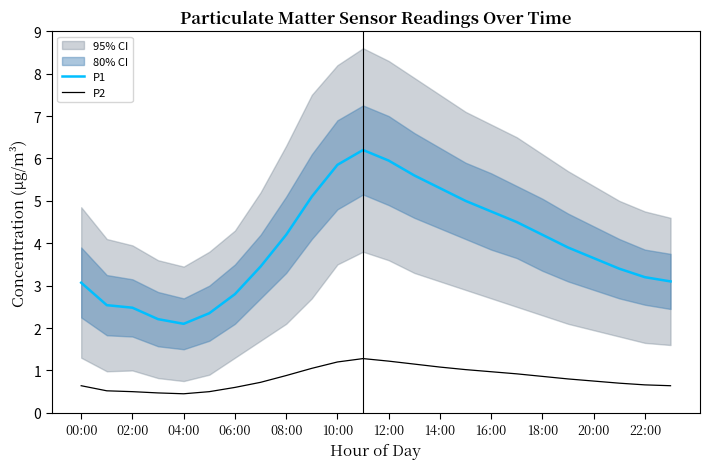

Is it true that P1 equals 2.5 at 02:00?

True